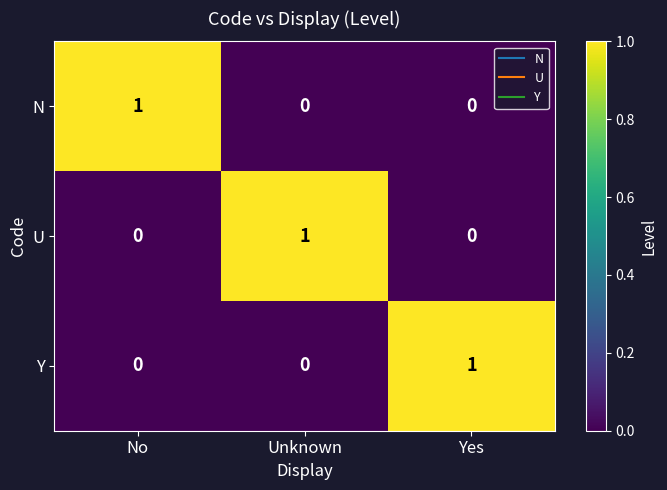

At how many categories does at least one series exceed 0?

3